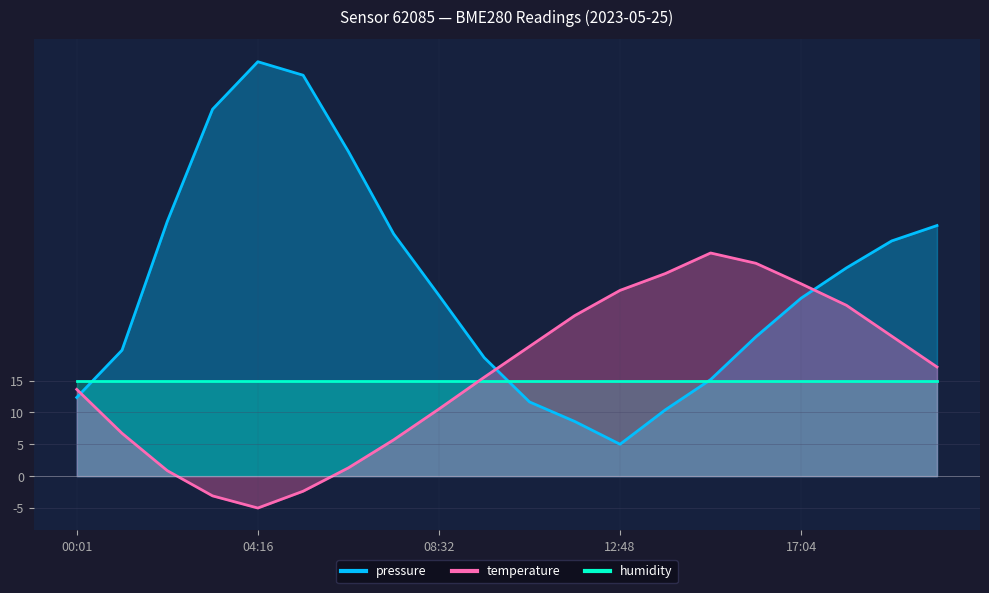

Does the chart display data point markers on the line(s)?

No